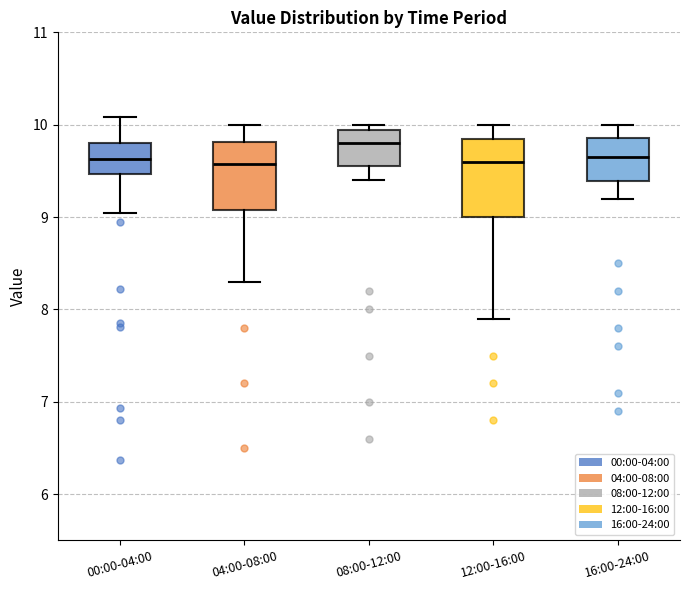

Which box has the highest median line?

08:00-12:00